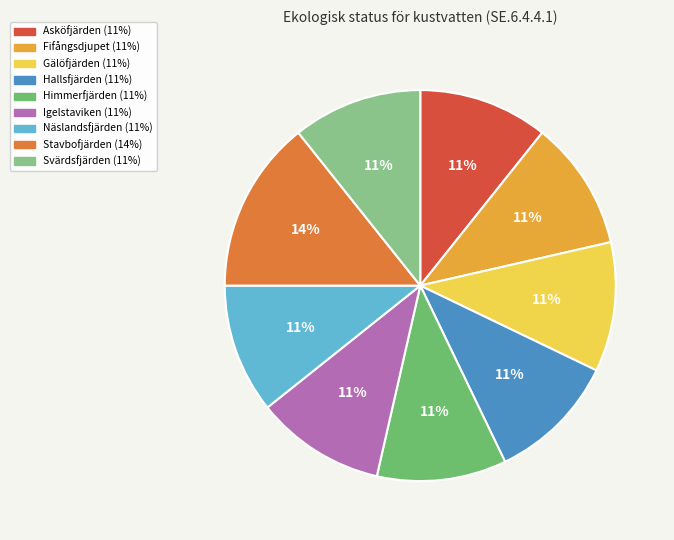

Which category has the biggest portion of the pie?

Stavbofjärden